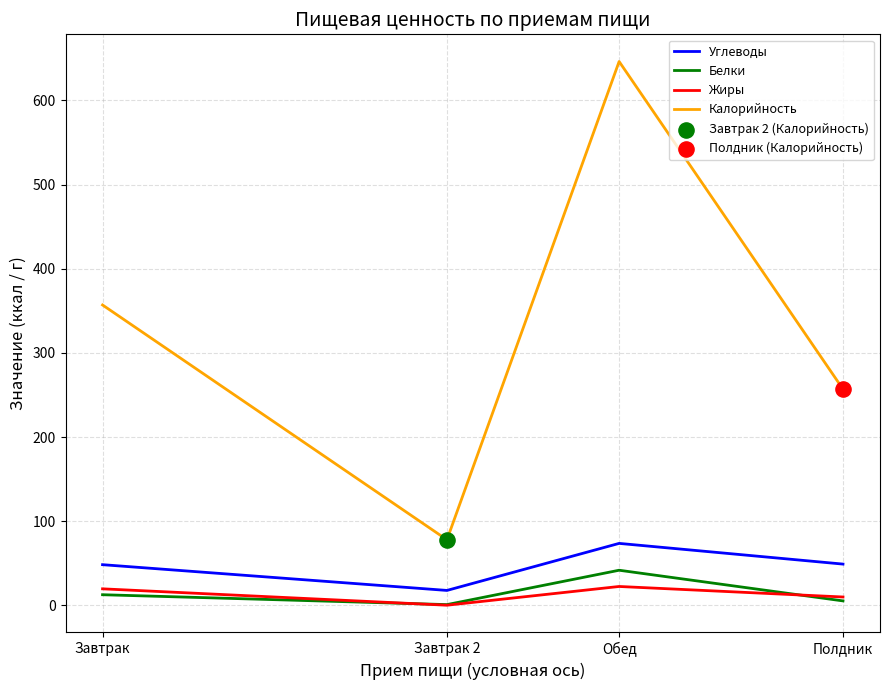

Which series has the largest range (max minus min)?

Калорийность